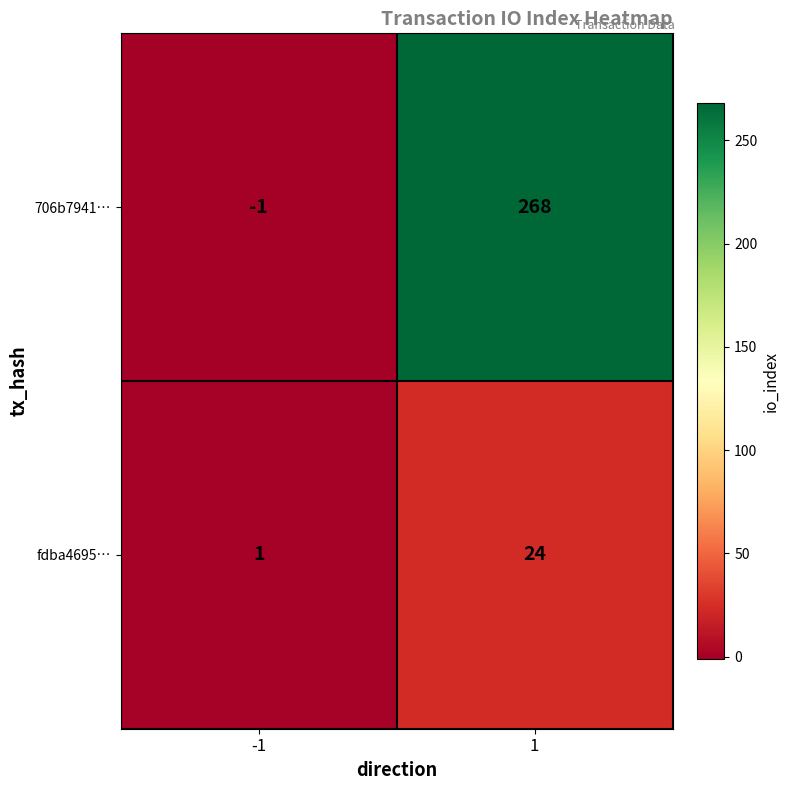

True or false: 706b7941… has a value of -1 at -1.

True